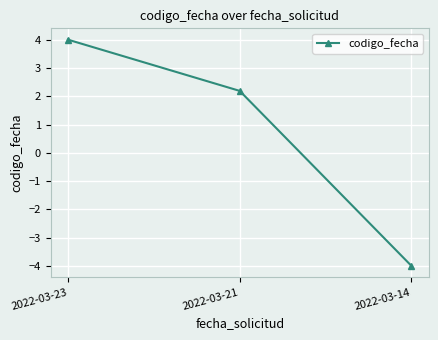

The chart shows a value of 3.8 at 2022-03-21. True or false?

False